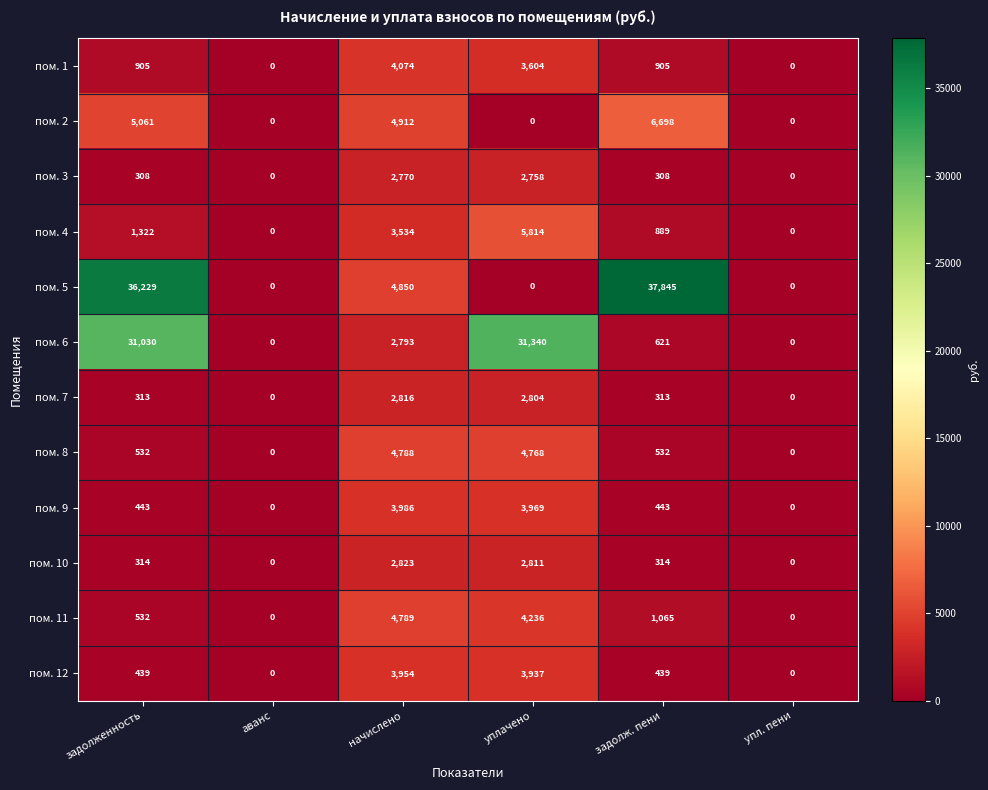

Is it true that пом. 2 equals 2362 at задолженность?

False